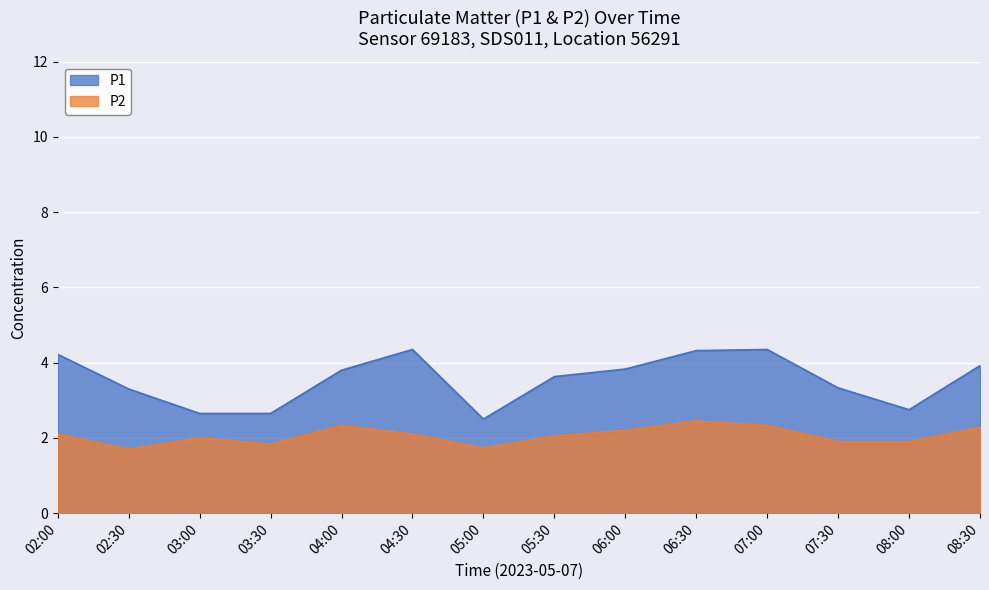

Rank the categories by P2 value from highest to lowest.

06:30, 04:00, 07:00, 08:30, 06:00, 02:00, 04:30, 05:30, 03:00, 07:30, 08:00, 03:30, 05:00, 02:30